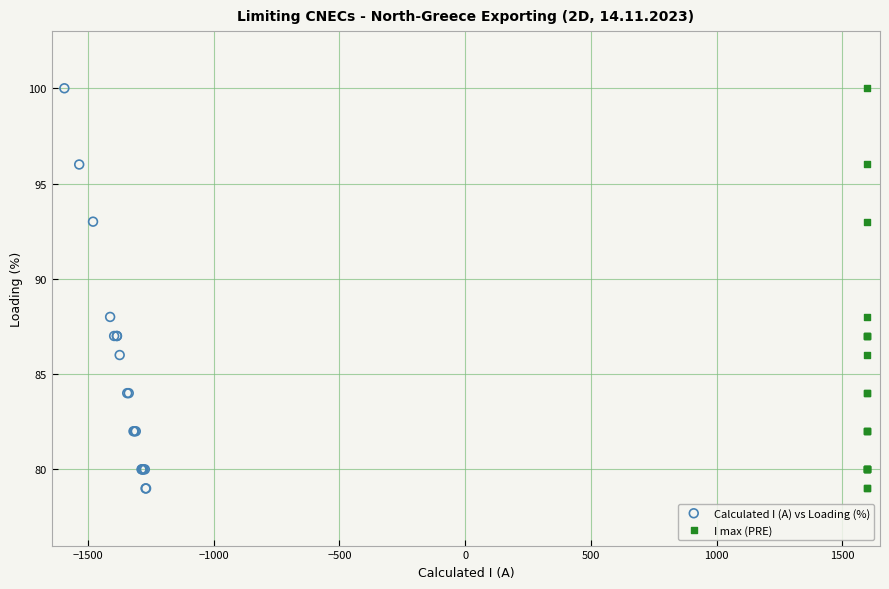

What are all the series names shown in the legend?

Calculated I (A) vs Loading (%), I max (PRE)